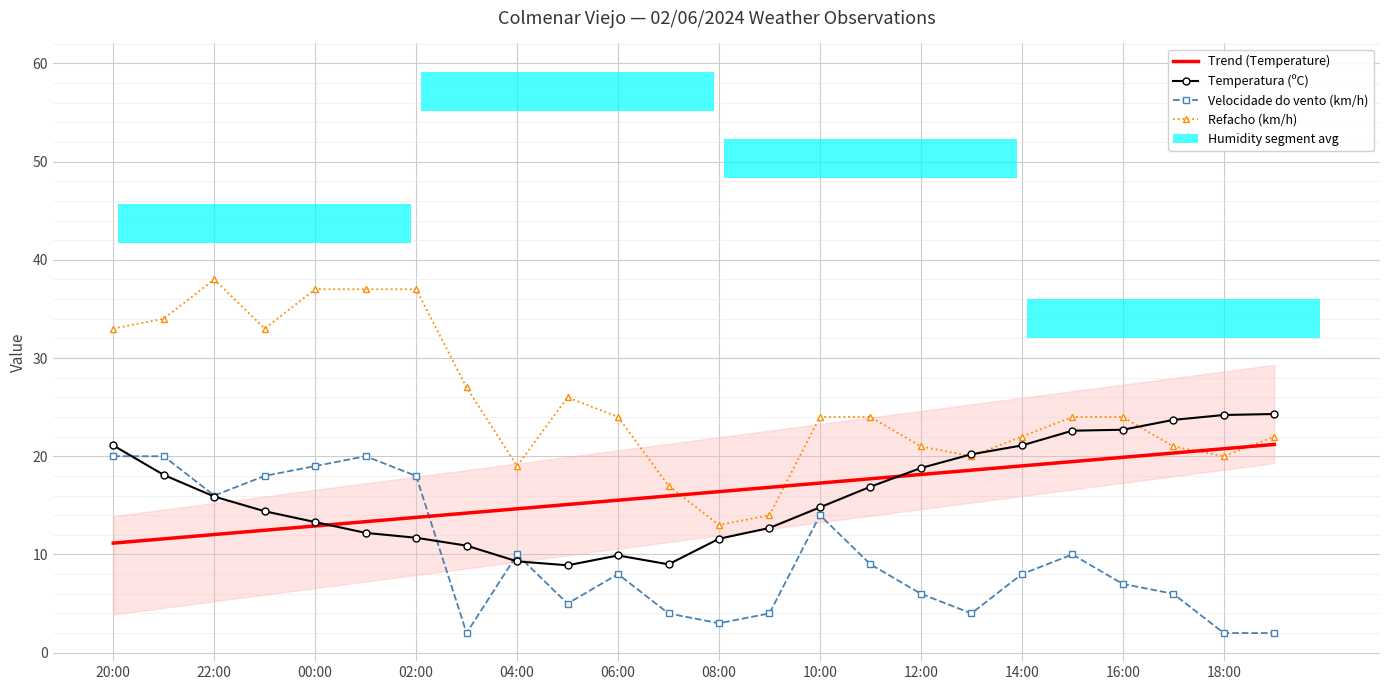

The Velocidade do vento (km/h) series shows 2.8 at 16:00. True or false?

False